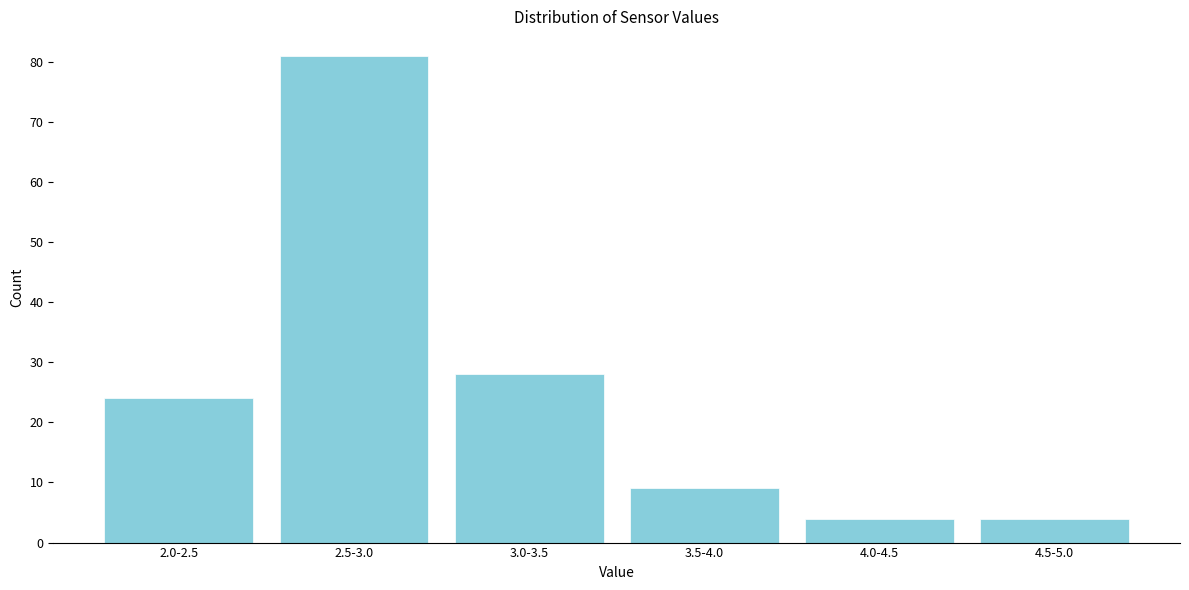

Reading right to left, transcribe all the data shown in this chart.

4.5-5.0=4	4.0-4.5=4	3.5-4.0=9	3.0-3.5=28	2.5-3.0=81	2.0-2.5=24